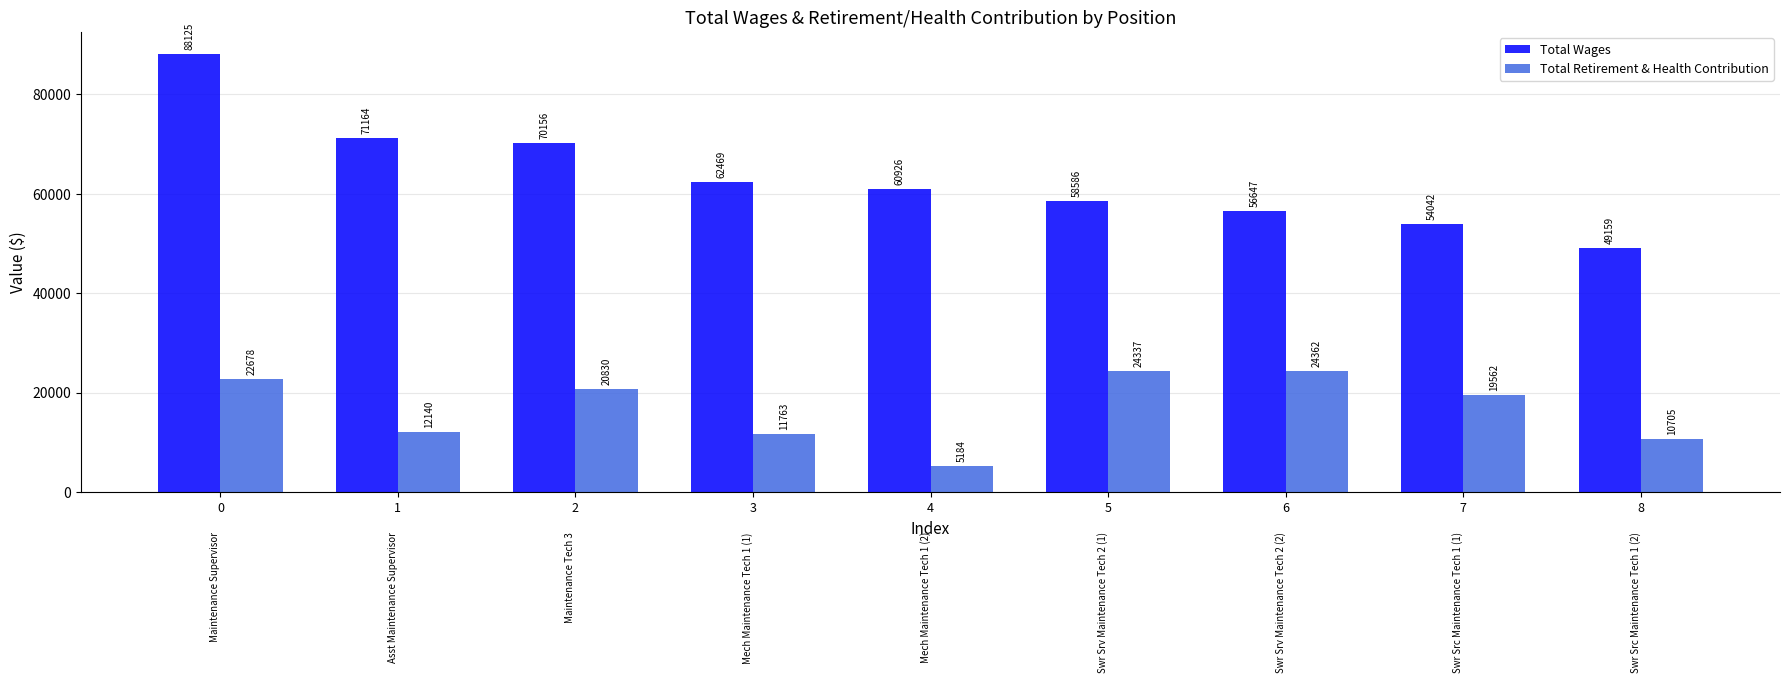

How many values in the Total Wages series are below 60926?

4